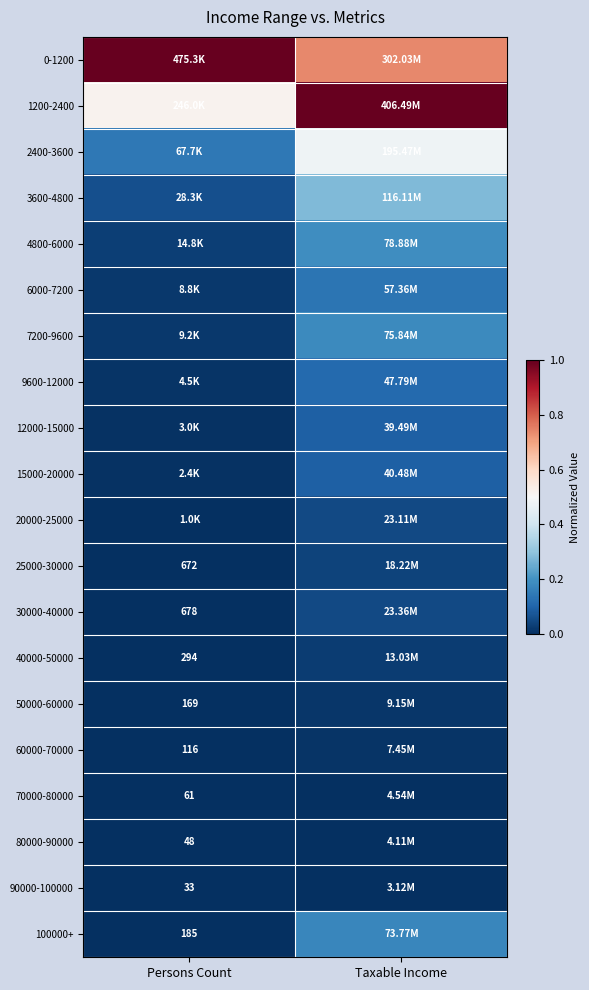

Is the value of 30000-40000 at Persons Count greater than the value of 100000+ at Persons Count?

Yes